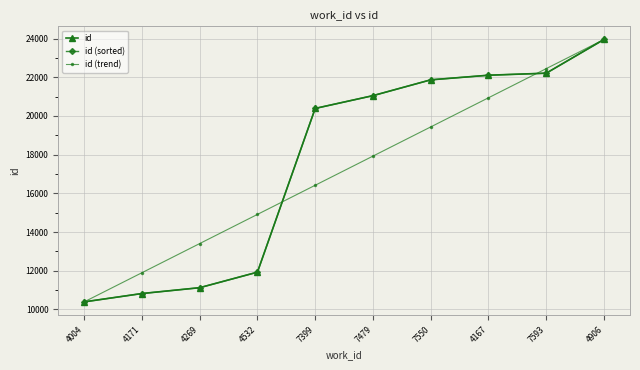

What is the value of the id (trend) point at the 7th from the left?

19432.3